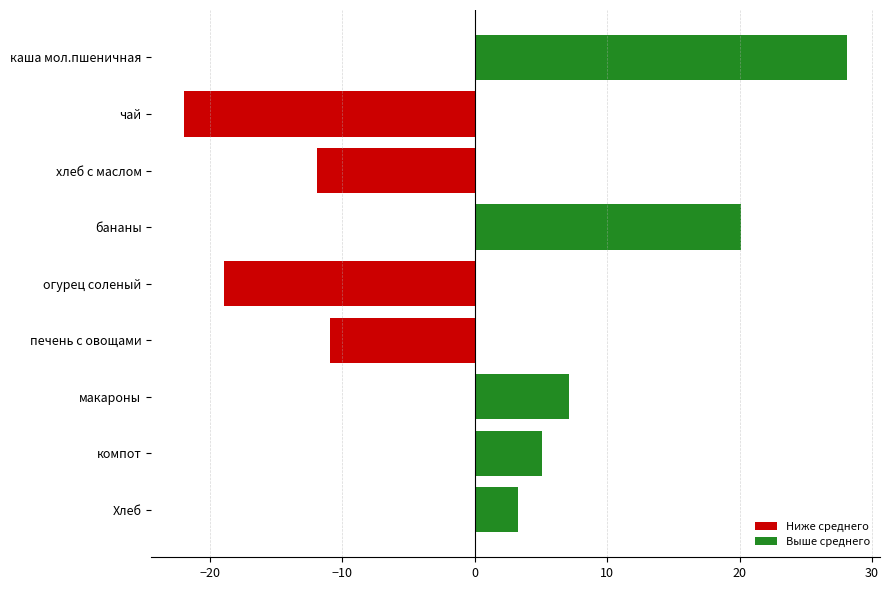

Reading top to bottom, extract all data points from this chart.

28.1	-21.9	-11.9	20.1	-18.9	-10.9	7.1	5.1	3.2